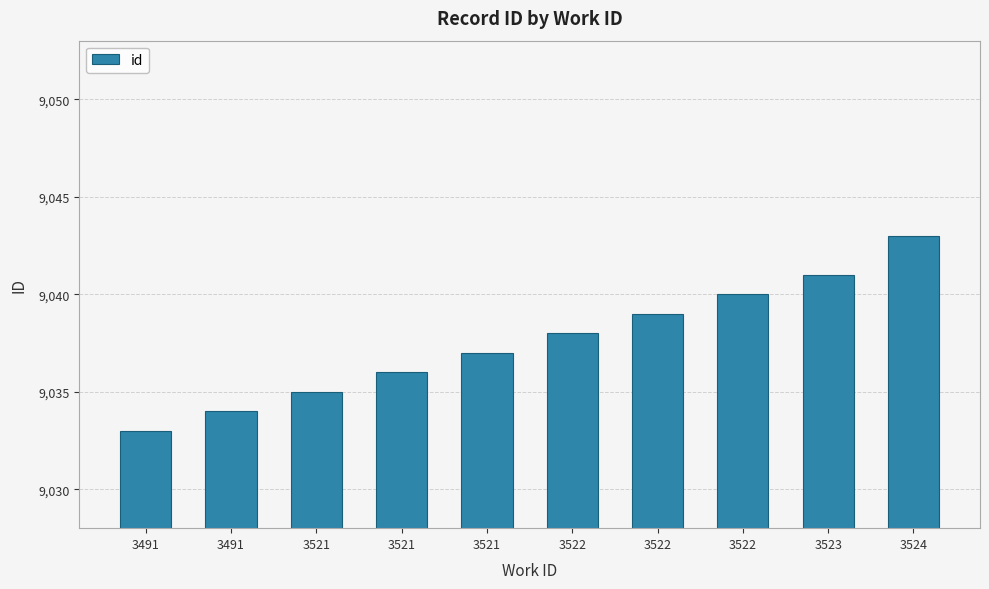

What is the change in value from 3522 to 3522?

+1